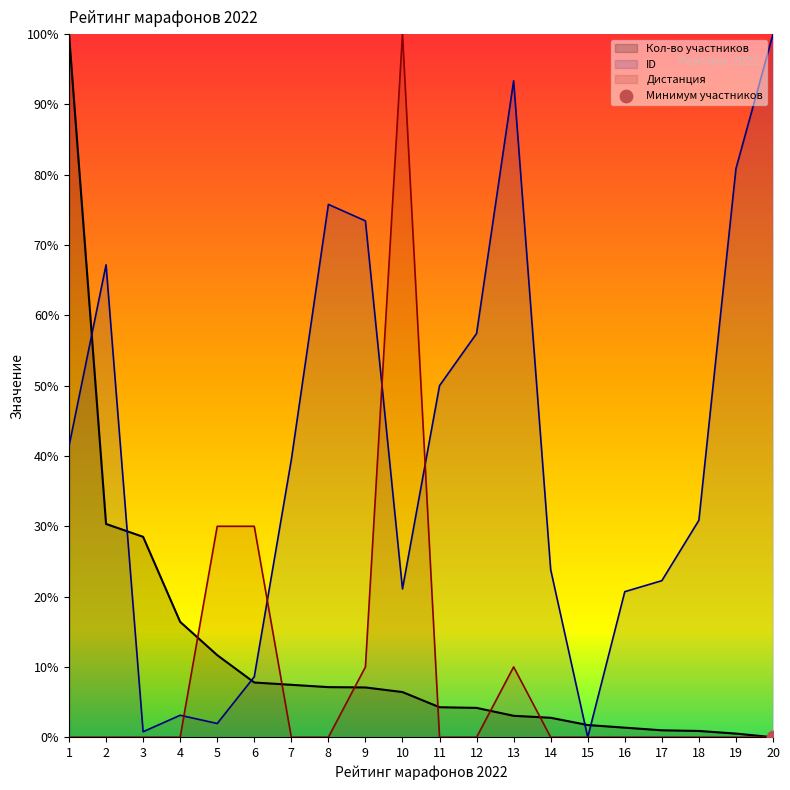

Which series has the widest spread of Y values?

Кол-во участников